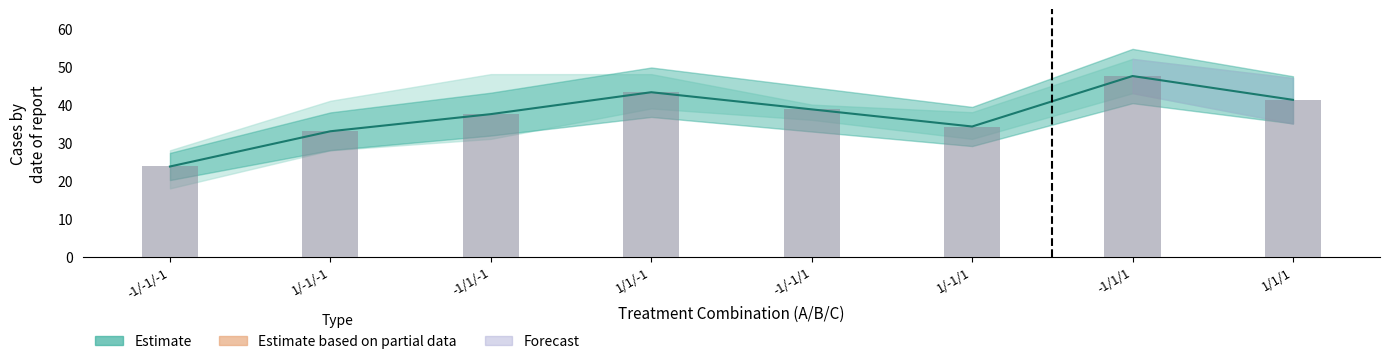

What is the difference between the Replicate 1 values at -1/-1/-1 and 1/-1/1?

17